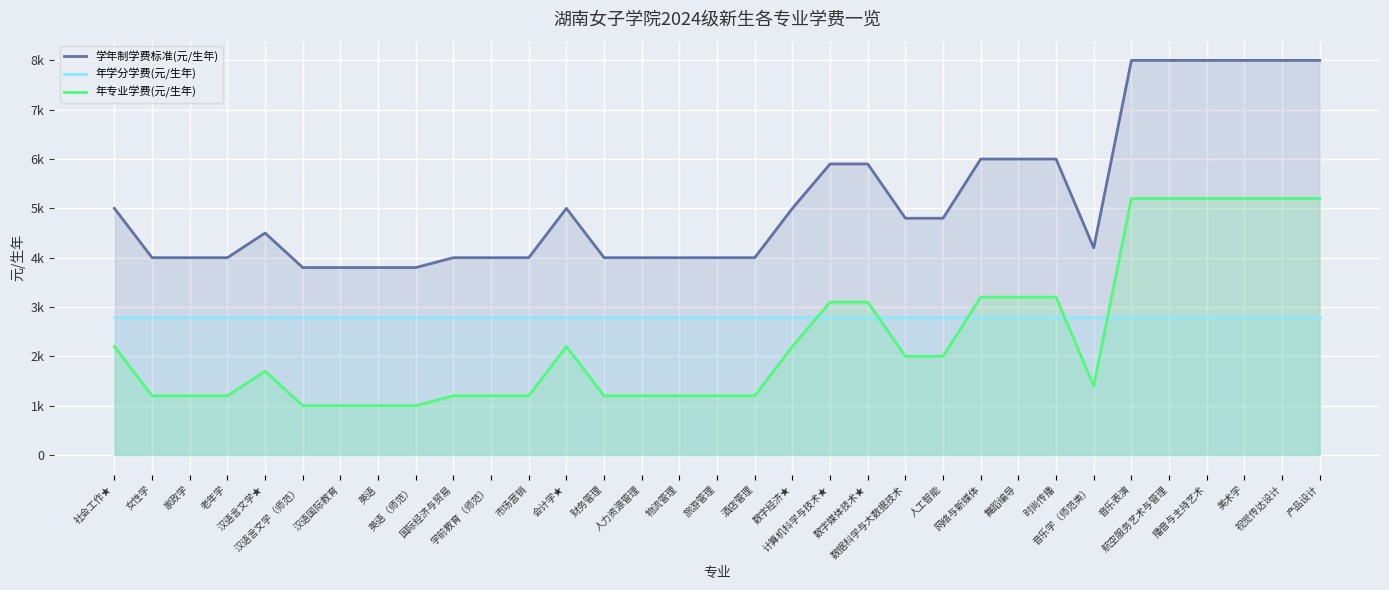

True or false: 年专业学费(元/生年) has a value of 1700 at 汉语言文学★.

True